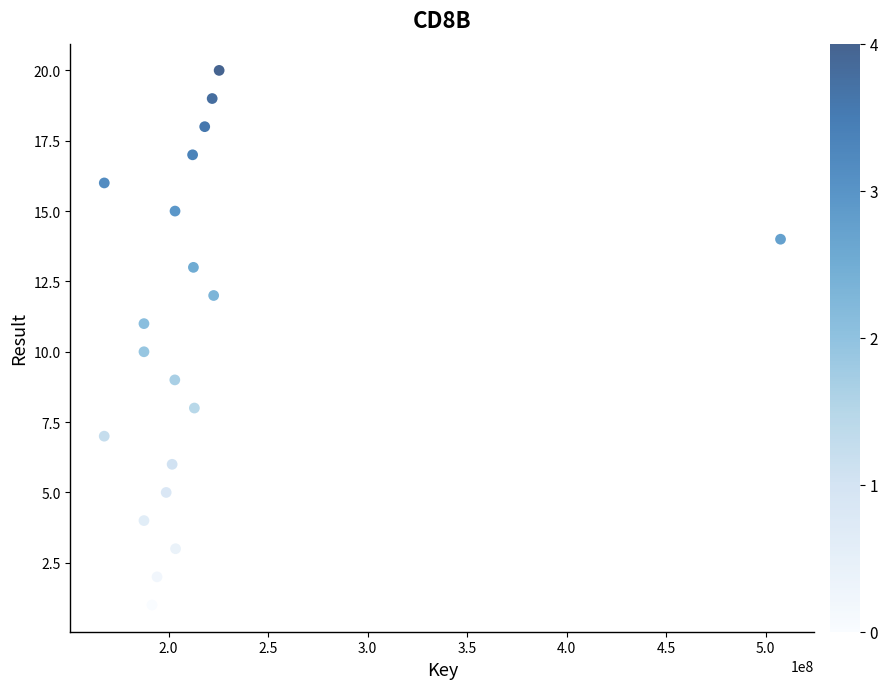

What is the range of X values (max minus min)?

339743838